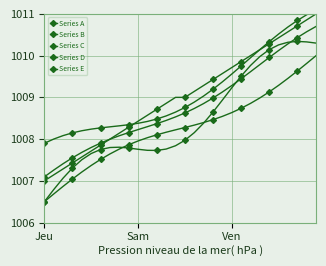

How many values in the Series C series exceed 1007?

28